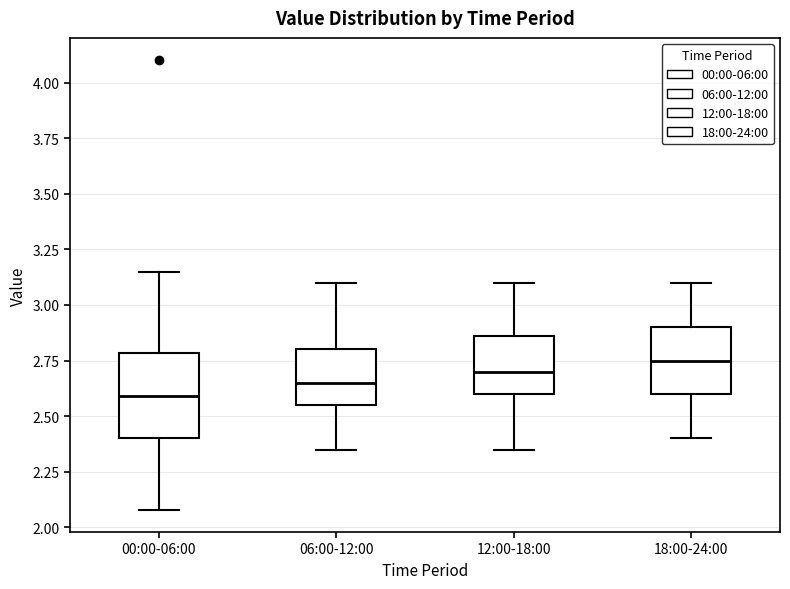

Where does the median line of the box for 00:00-06:00 sit on the y-axis? The values are not printed on the chart, so give them approximately, as read against the axis.

2.60